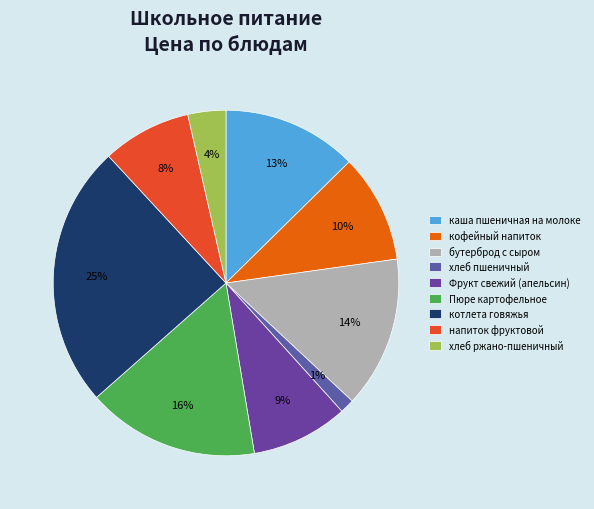

Which has a higher value, напиток фруктовой or кофейный напиток?

кофейный напиток